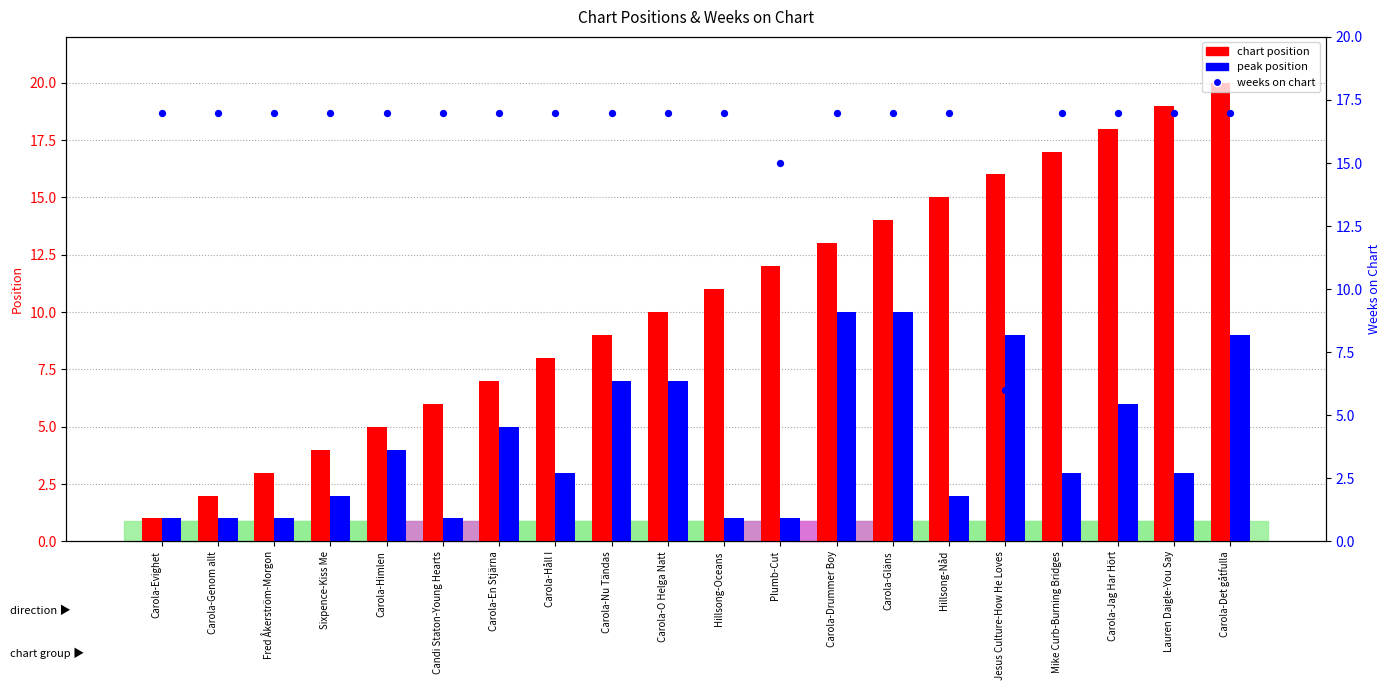

What is the total value across all series at Sixpence-Kiss Me?

23